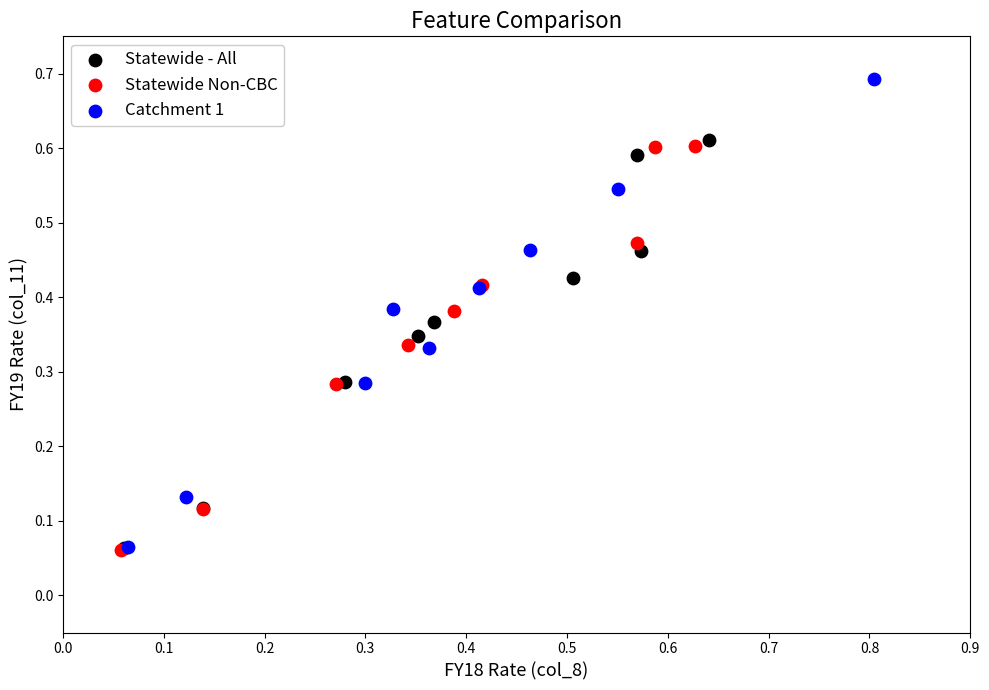

Which series has the largest Y range (max minus min)?

Catchment 1